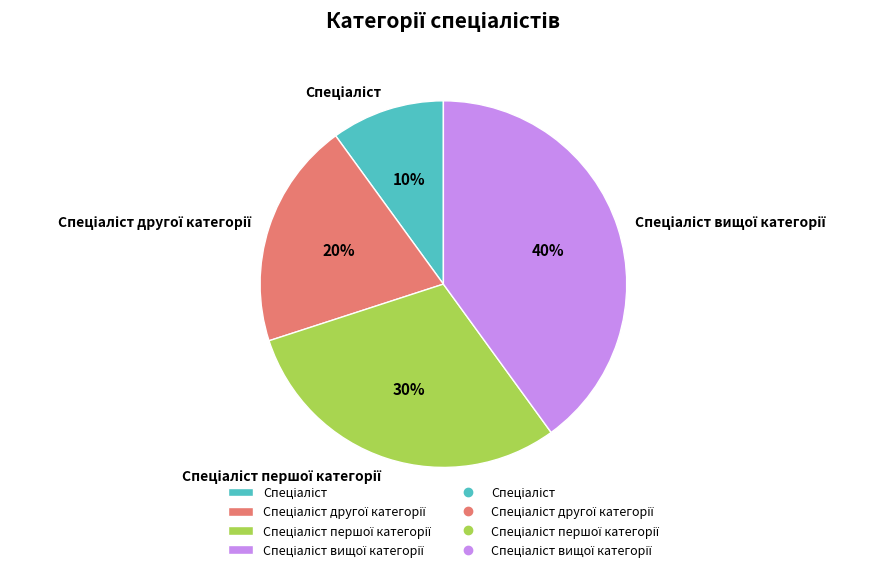

How many slices are in this pie chart?

4